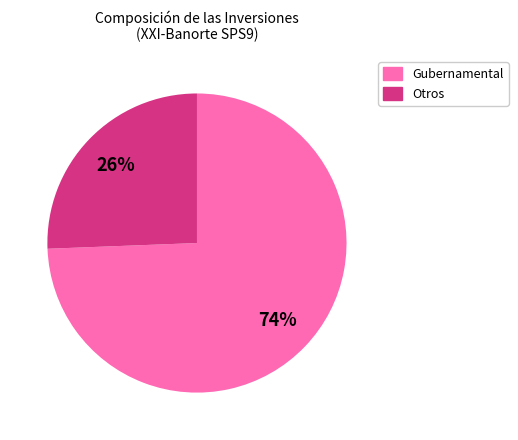

Is there any slice that represents more than half of the pie?

Yes